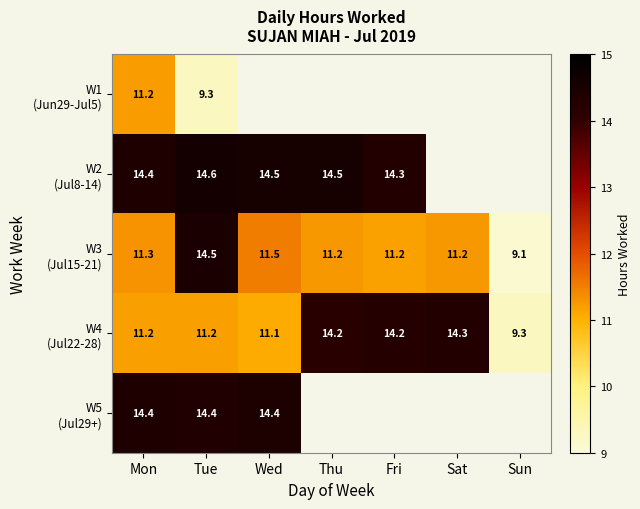

True or false: W4 (Jul22-28) has a value of 14.2 at Fri.

True